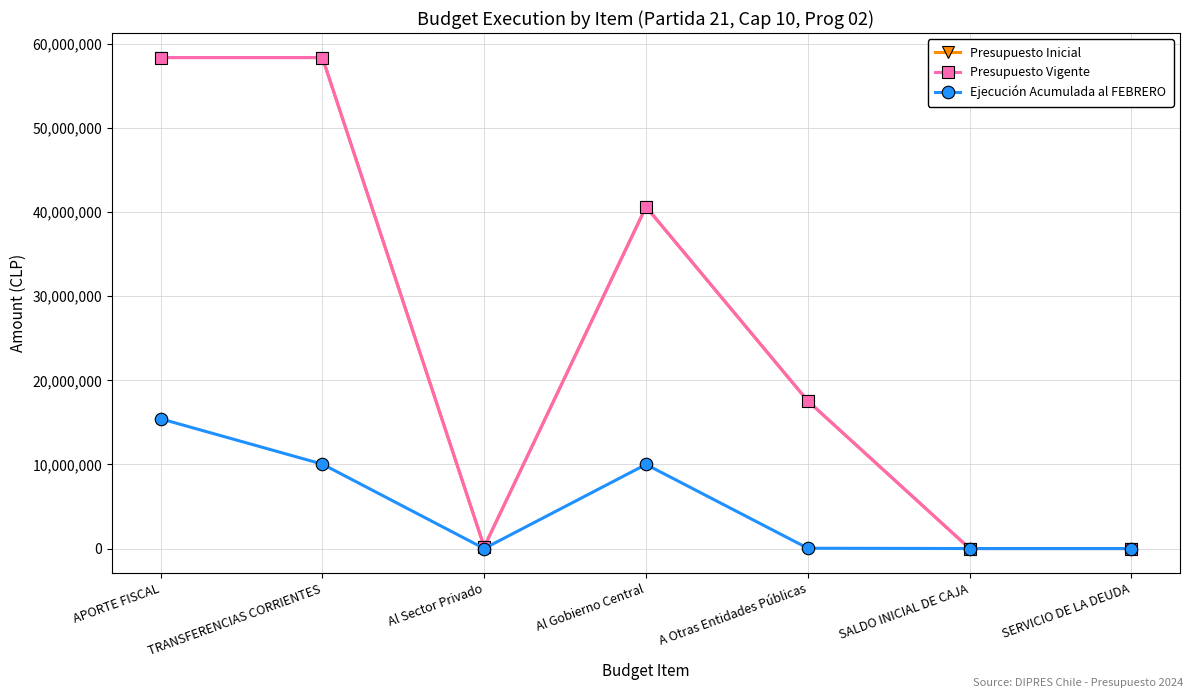

The value of Presupuesto Vigente at APORTE FISCAL is 58374417. True or false?

True